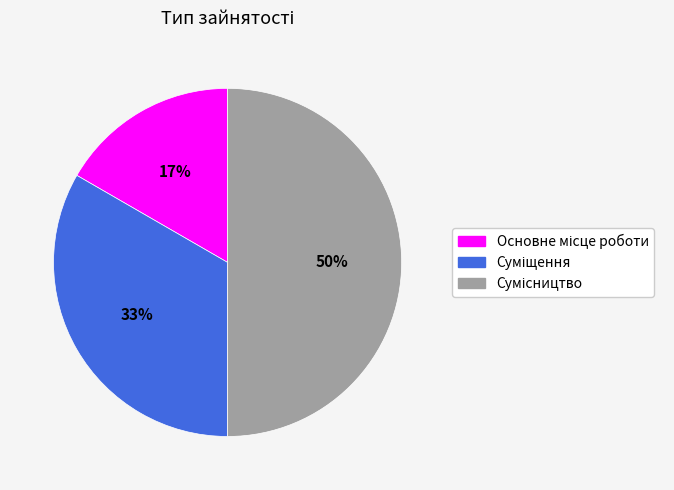

To the nearest percent, what is the difference between the largest and smallest slice percentages?

33%